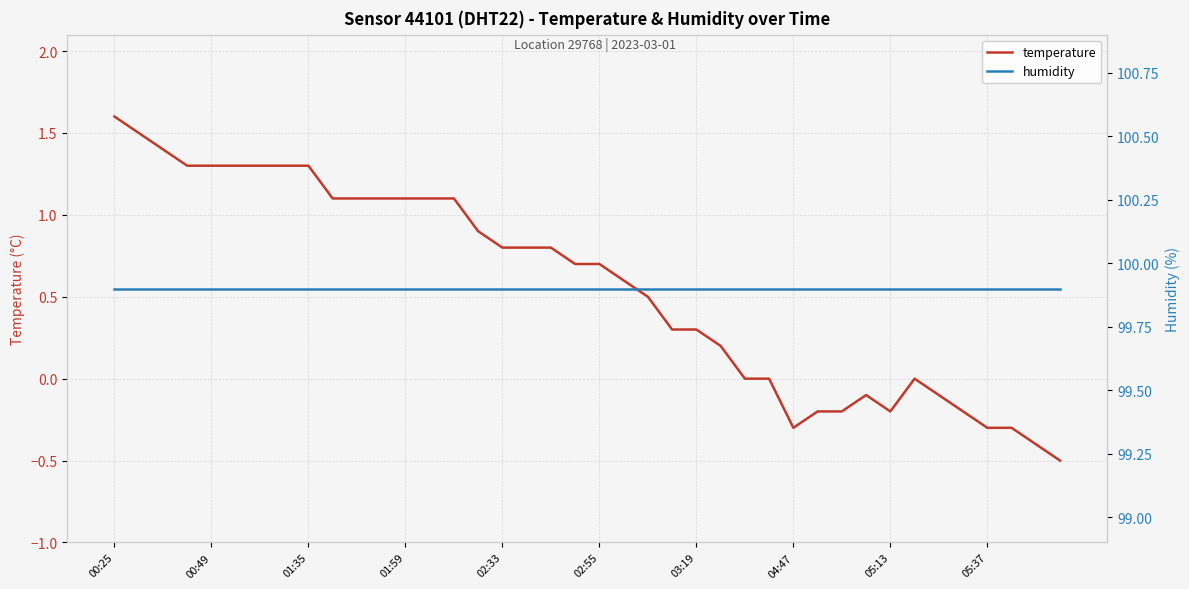

What is the label of the 21st point from the right?

19